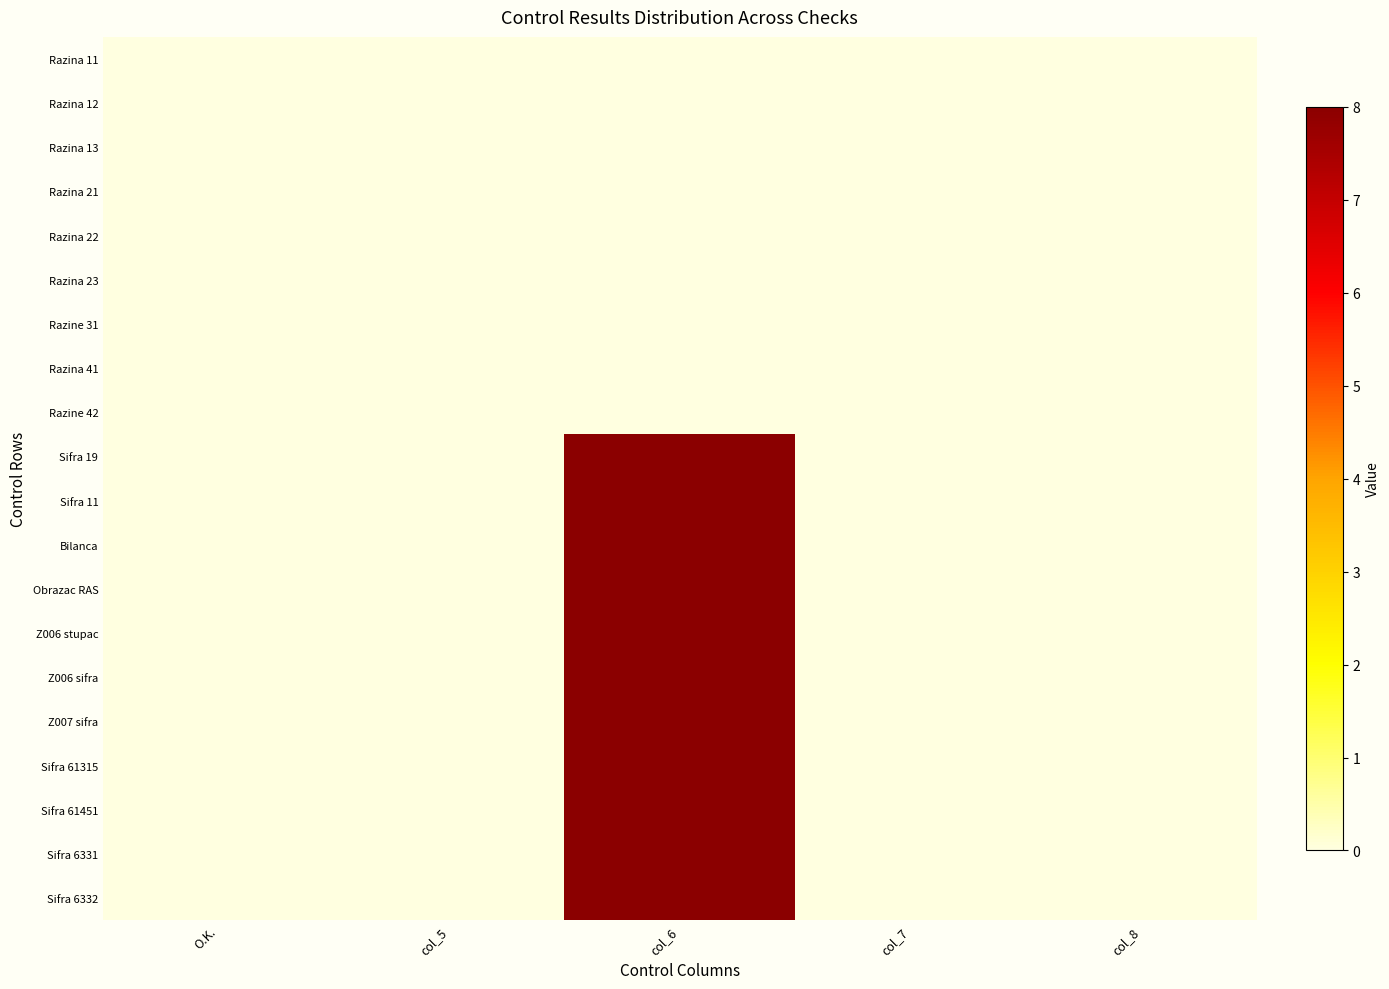

At which category is the sum across all series the highest?

col_6